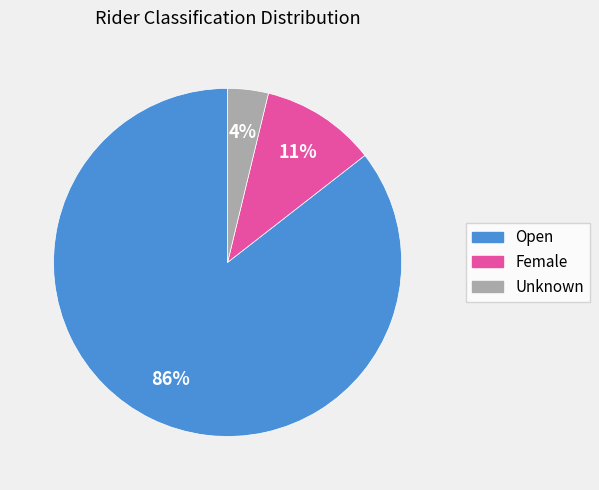

Do Open and Female together represent more than half of the pie?

Yes